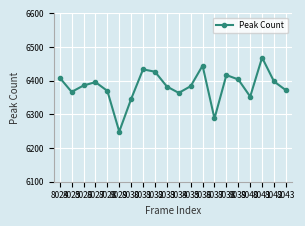

At which label does the data first exceed 6386?

8024